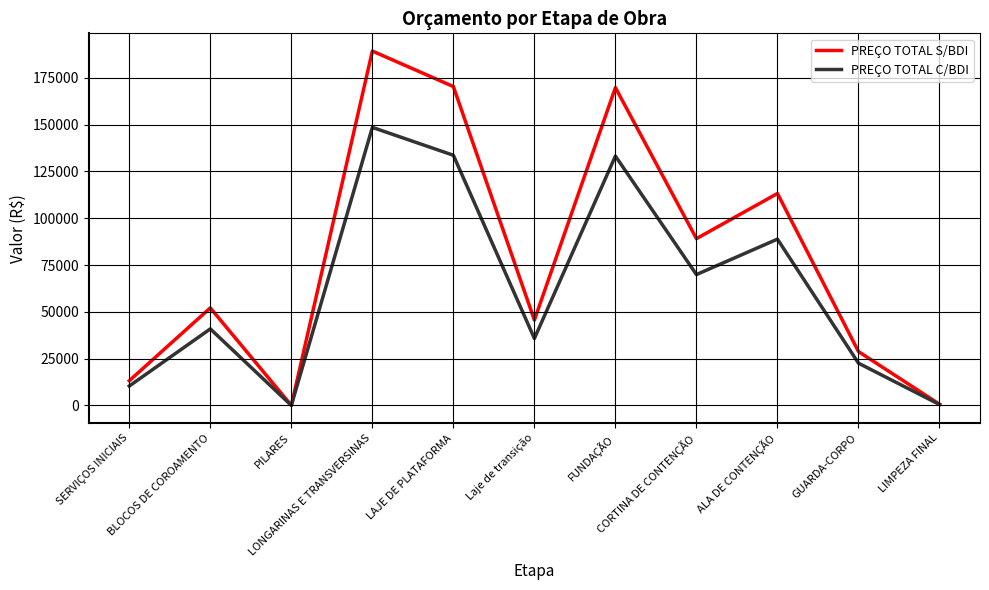

Rank the series by their maximum value, from lowest to highest.

PREÇO TOTAL C/BDI, PREÇO TOTAL S/BDI